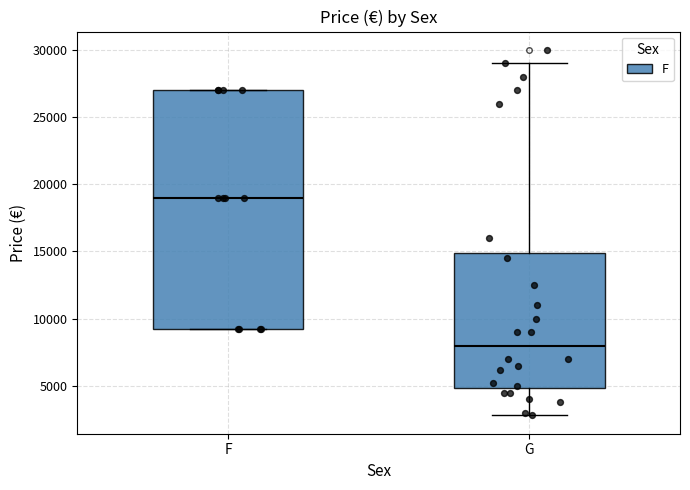

Where is the lower edge of the box for G on the y-axis? The values are not printed on the chart, so give them approximately, as read against the axis.

5000